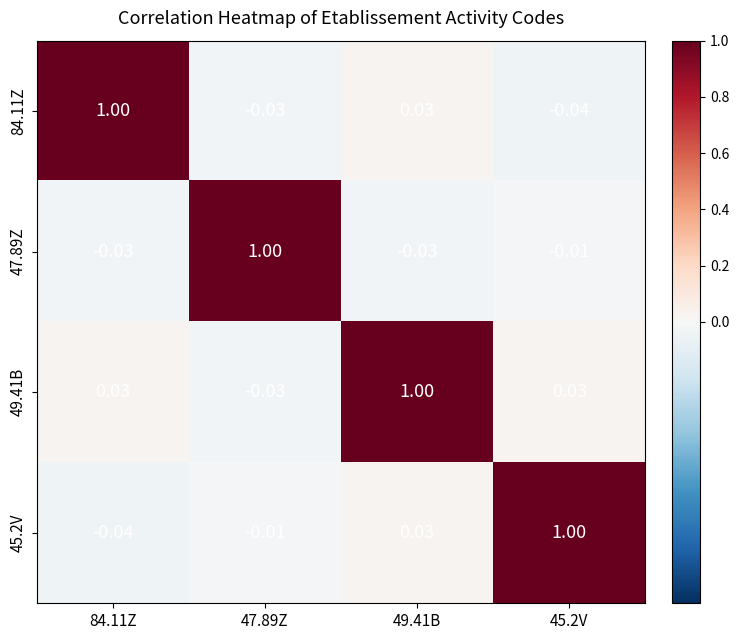

What is the difference between the highest and lowest values at 47.89Z?

1.0